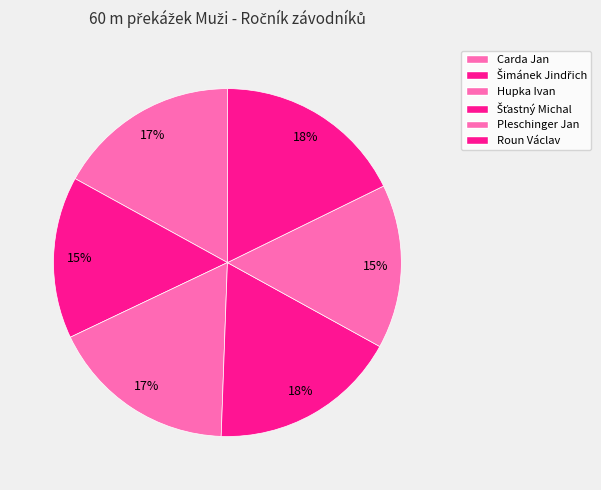

What is the smallest slice in the pie chart?

Šimánek Jindřich